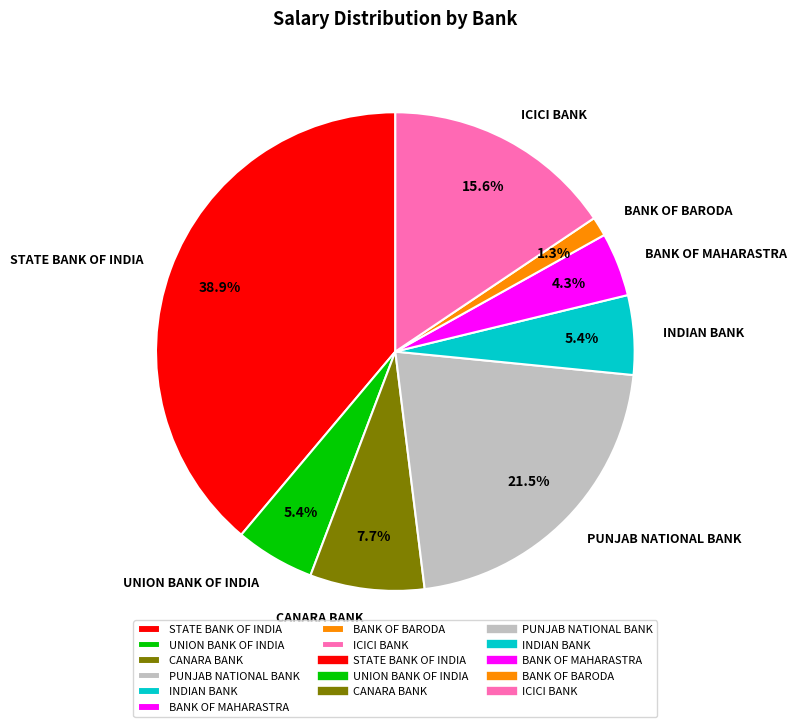

The BANK OF MAHARASTRA slice represents 14% of the pie. True or false?

False